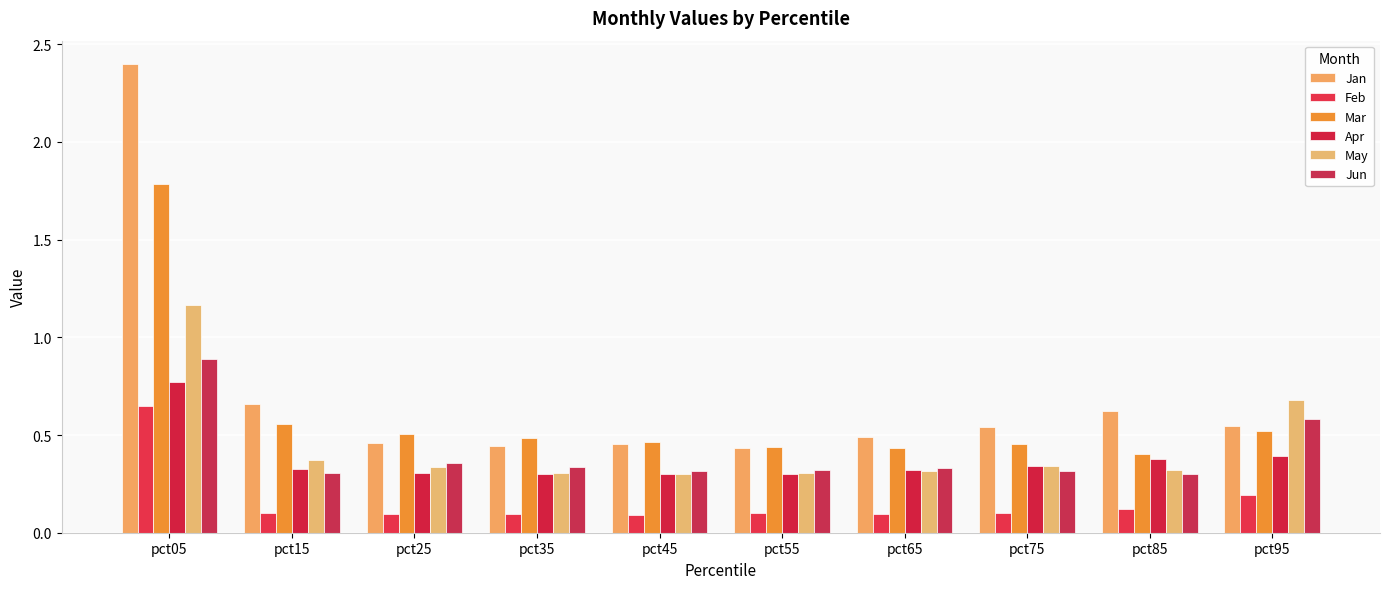

Reading left to right, list all the values displayed in this chart.

Jan: 2.4	0.7	0.5	0.4	0.5	0.4	0.5	0.5	0.6	0.5
Feb: 0.6	0.1	0.1	0.1	0.1	0.1	0.1	0.1	0.1	0.2
Mar: 1.8	0.6	0.5	0.5	0.5	0.4	0.4	0.5	0.4	0.5
Apr: 0.8	0.3	0.3	0.3	0.3	0.3	0.3	0.3	0.4	0.4
May: 1.2	0.4	0.3	0.3	0.3	0.3	0.3	0.3	0.3	0.7
Jun: 0.9	0.3	0.4	0.3	0.3	0.3	0.3	0.3	0.3	0.6